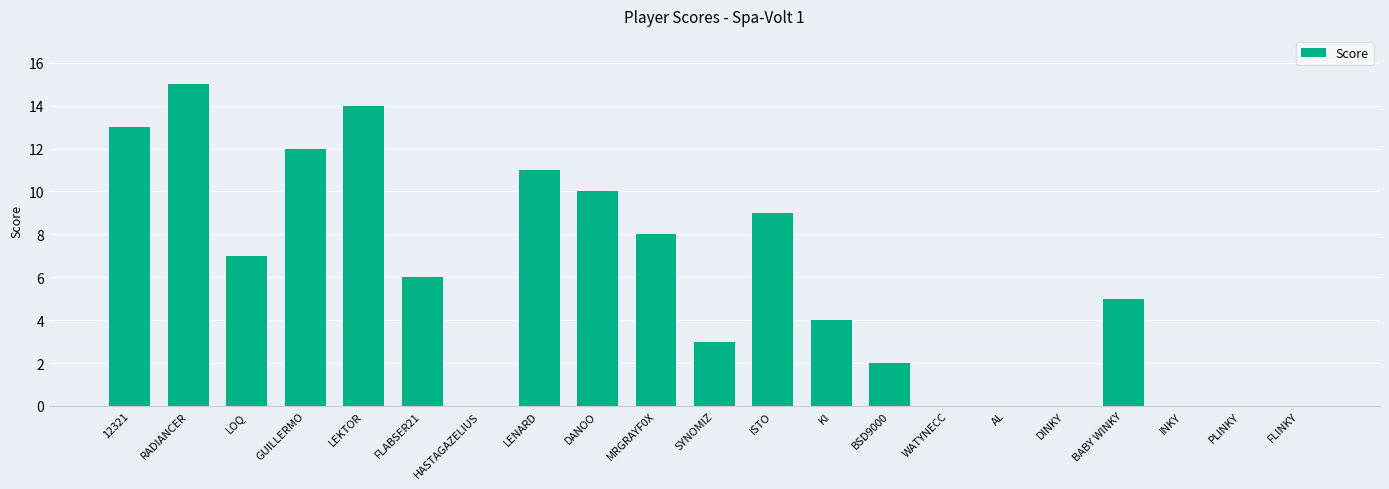

Are the bars horizontal?

No